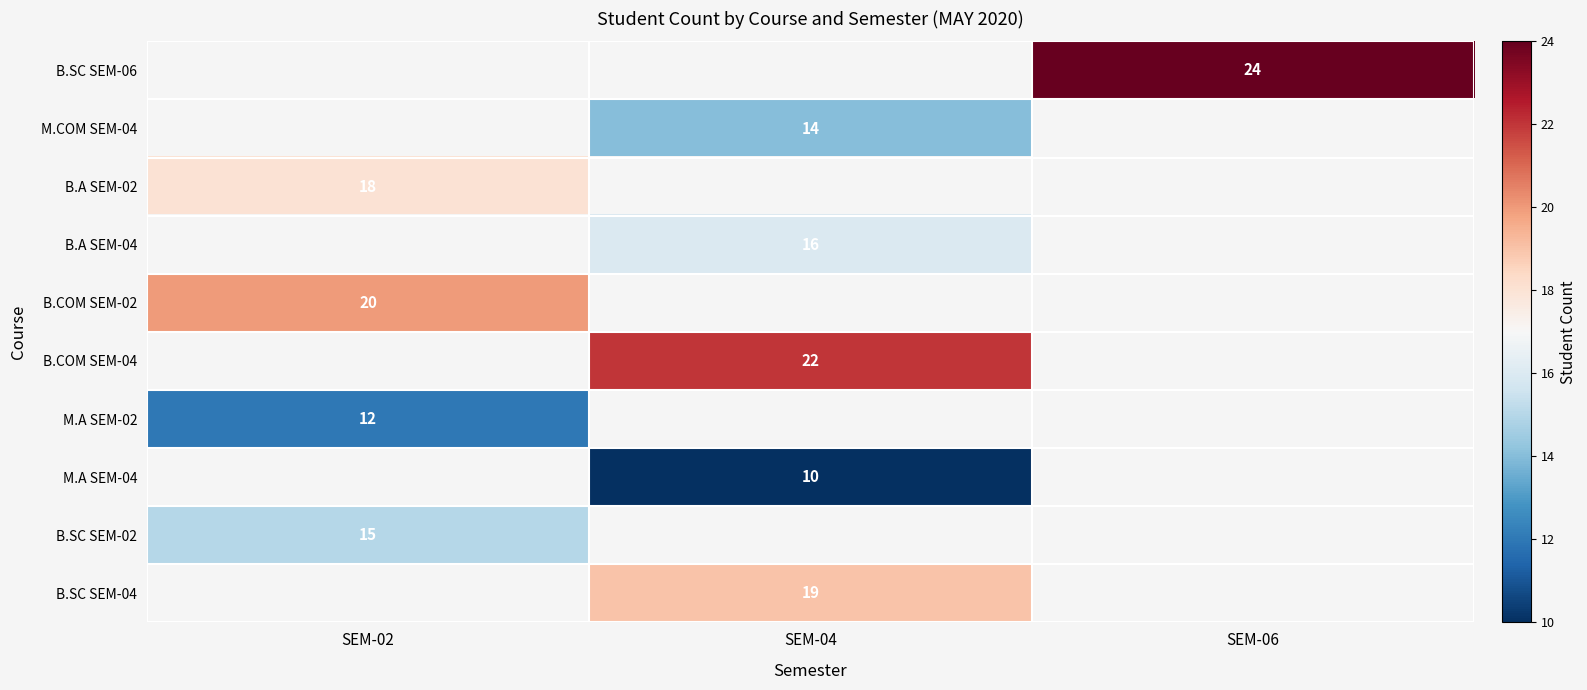

Is it true that B.COM SEM-02 equals 20 at SEM-02?

True